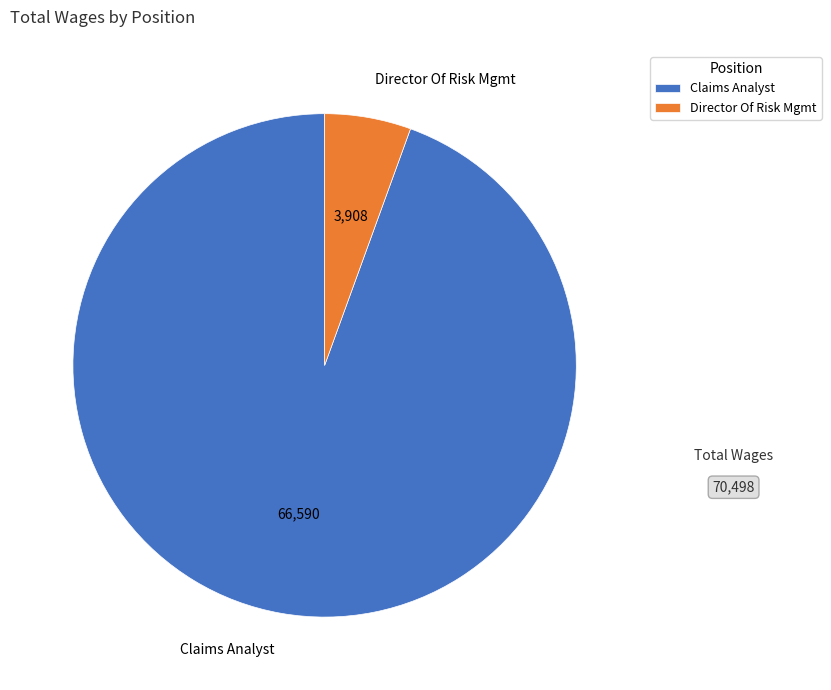

True or false: Claims Analyst accounts for 94% of the total.

True